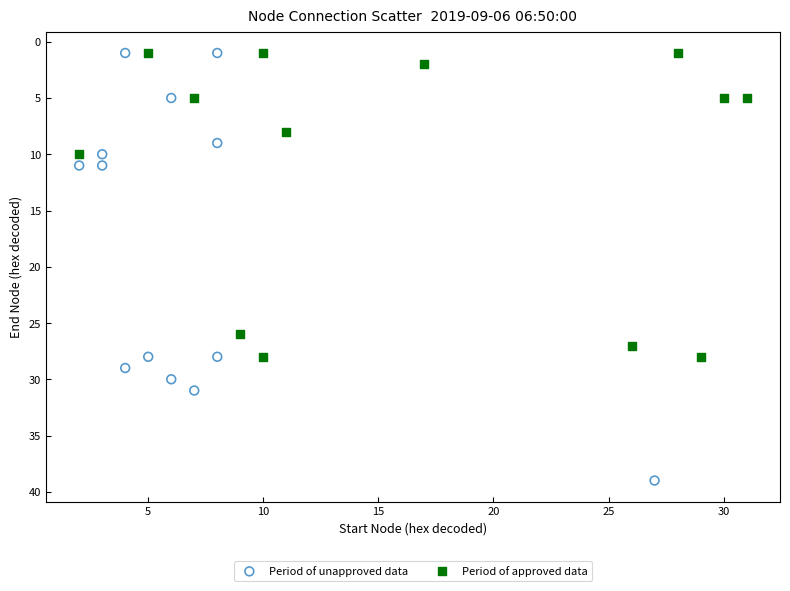

Which series has the largest Y range (max minus min)?

Period of unapproved data